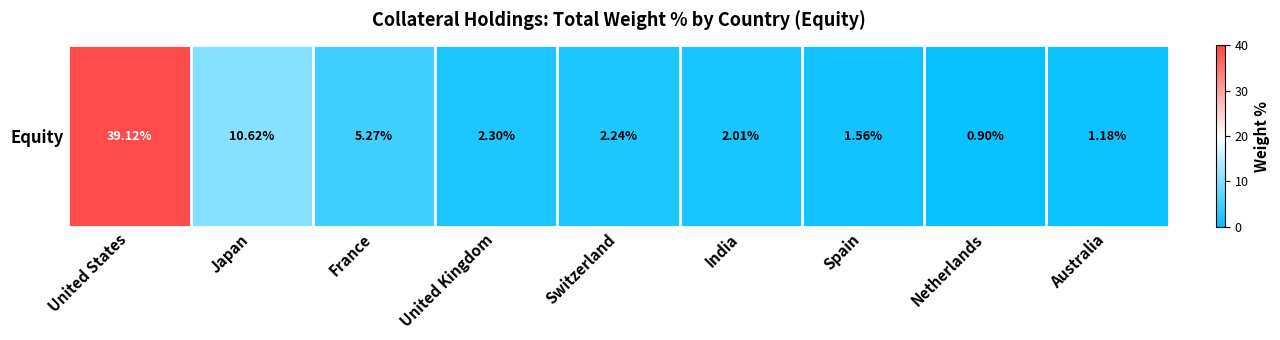

The chart shows a value of 1.2 at India. True or false?

False